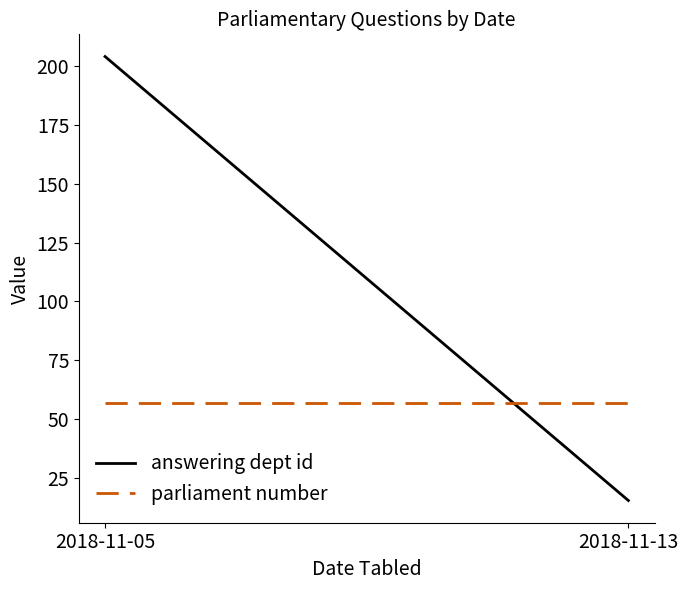

What is the total value across all series at 2018-11-13?

72.5